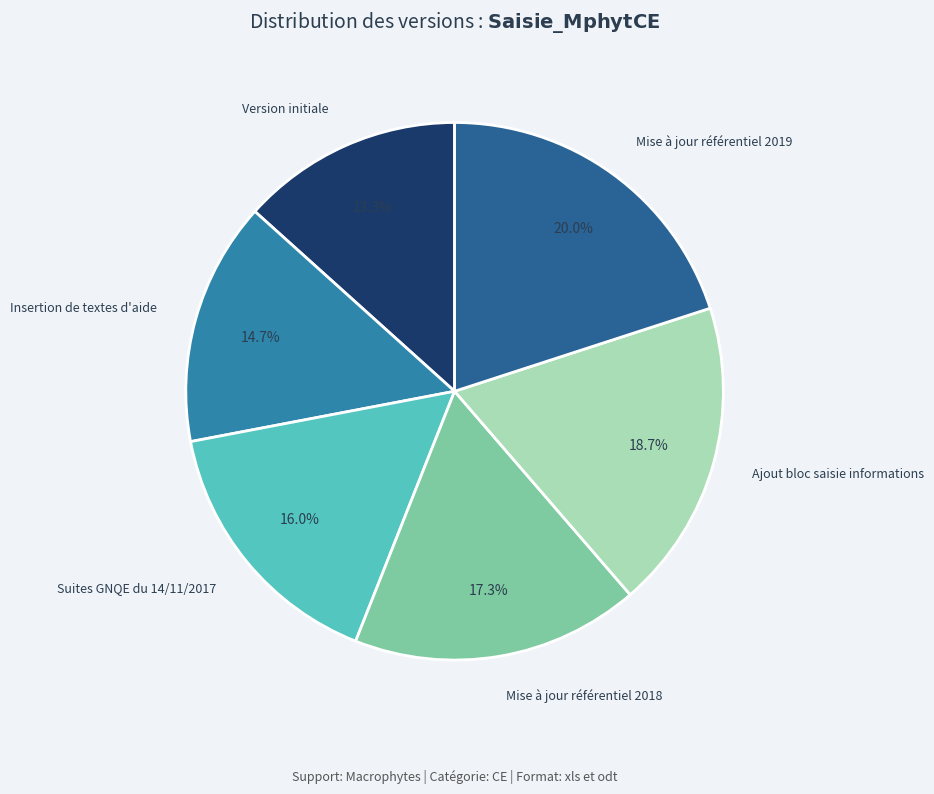

How many segments does this pie chart have?

6